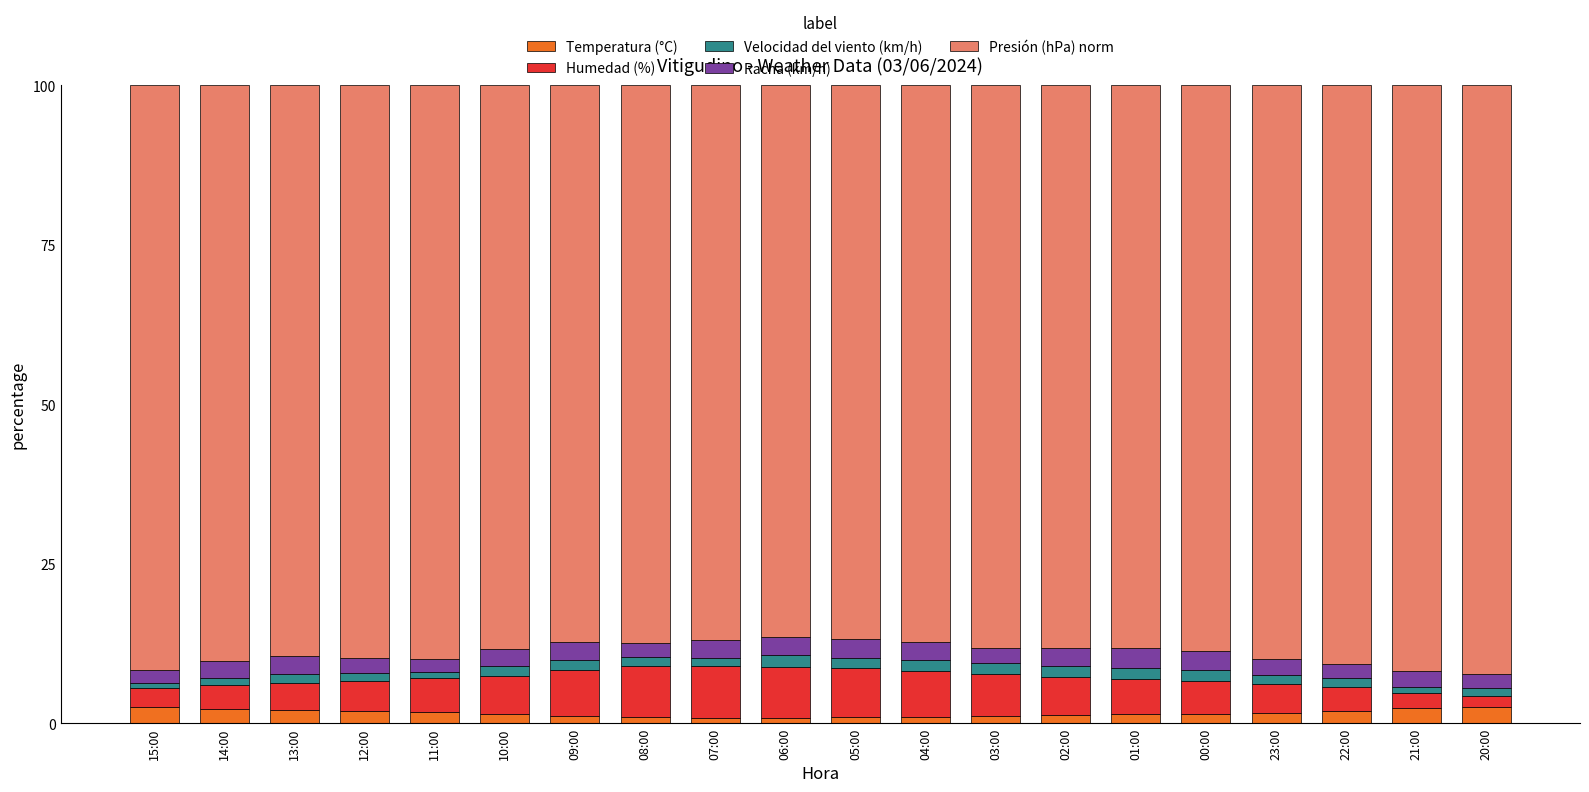

Is it true that Temperatura (°C) equals 1.8 at 11:00?

True